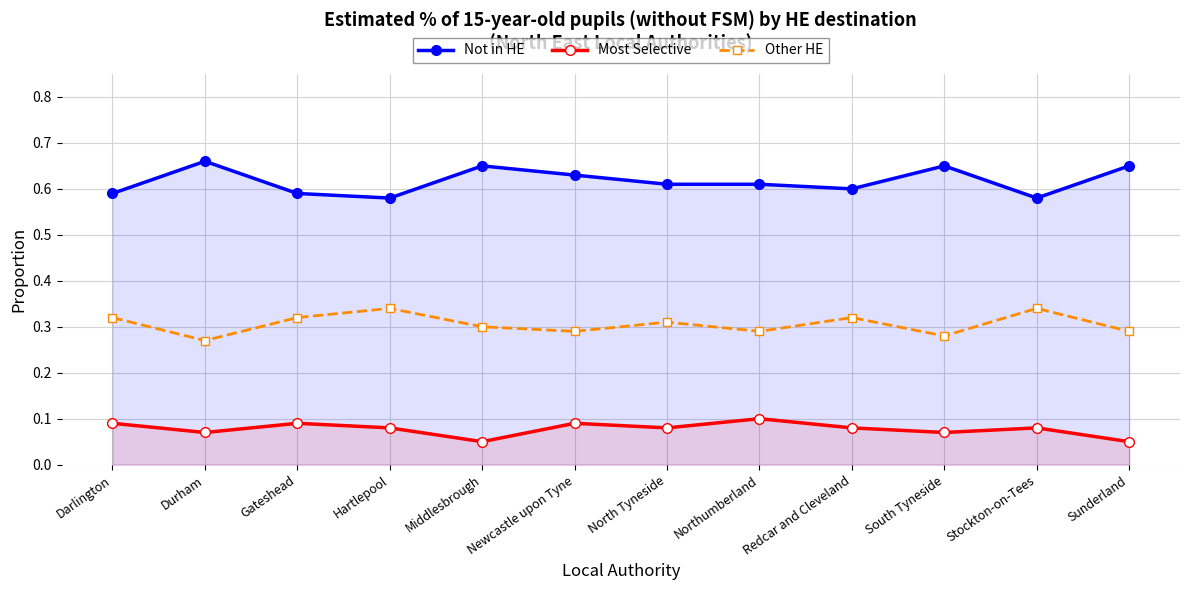

What are all the series names shown in the legend?

Not in HE, Most Selective, Other HE